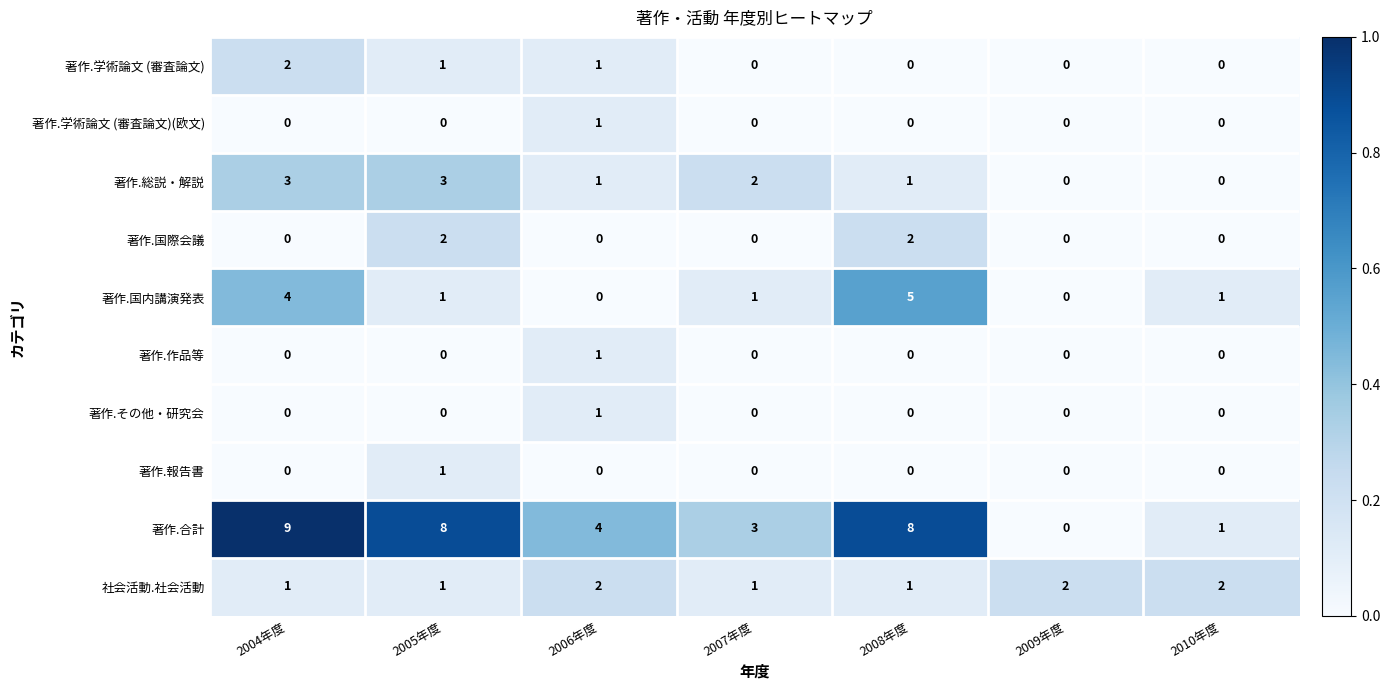

How many 著作.国内講演発表 values are between 0 and 4?

6